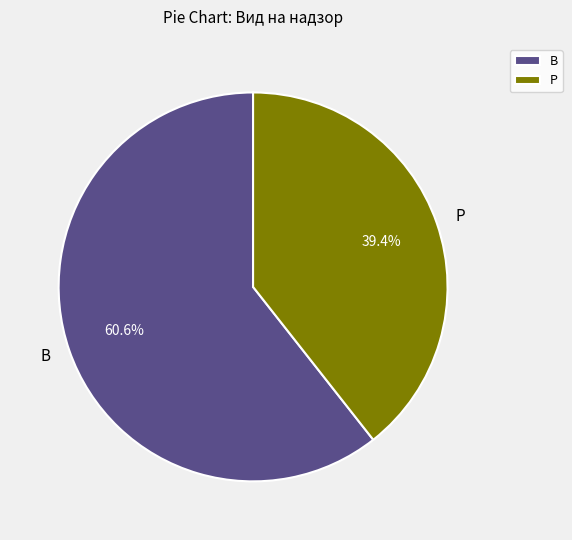

Does В represent more than half of the total?

Yes